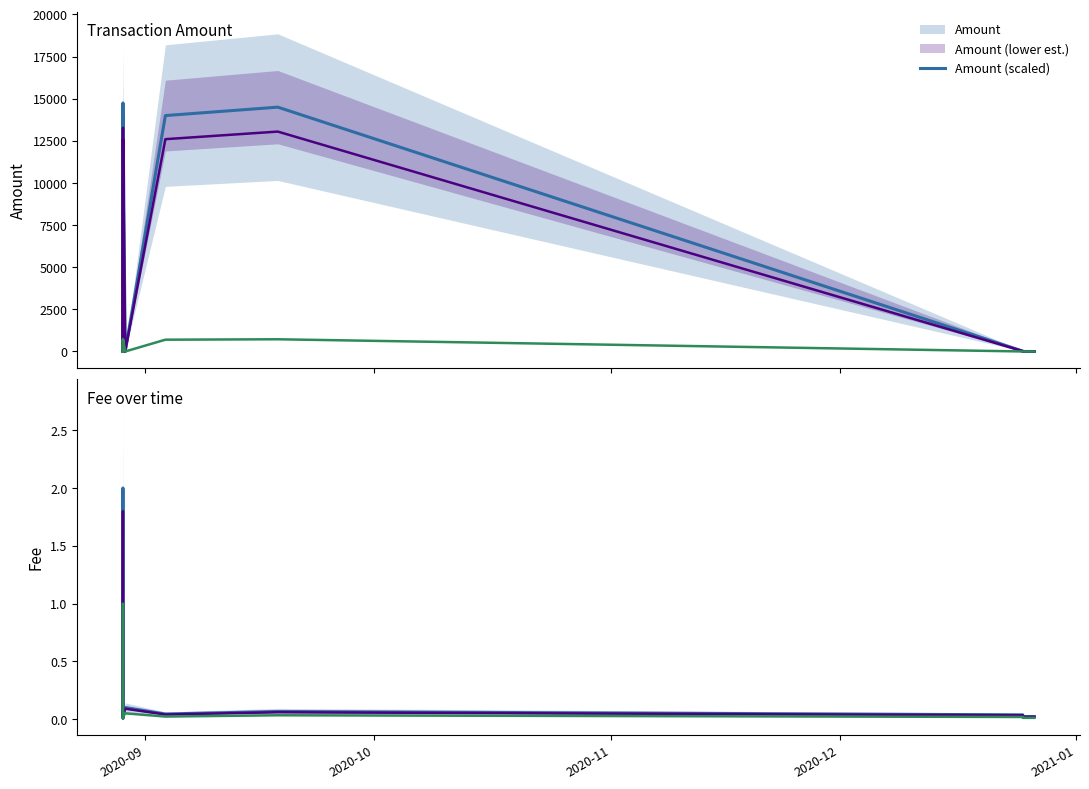

Reading left to right, transcribe all the data shown in this chart.

Amount: 0.0	248.0	14748.0	0.1	25.0	14000.0	0.0	14000.0	14500.0	24.0	0.0	0.0
Amount (lower est.): 0.0	223.2	13273.2	0.0	22.5	12600.0	0.0	12600.0	13050.0	21.6	0.0	0.0
Amount (scaled): 0.0	12.4	737.4	0.0	1.2	700.0	0.0	700.0	725.0	1.2	0.0	0.0
Fee: 0.0	2.0	2.0	0.0	0.0	0.0	0.1	0.0	0.1	0.0	0.0	0.0
Fee (lower est.): 0.0	1.8	1.8	0.0	0.0	0.0	0.1	0.0	0.1	0.0	0.0	0.0
Fee (scaled): 0.0	1.0	1.0	0.0	0.0	0.0	0.1	0.0	0.0	0.0	0.0	0.0